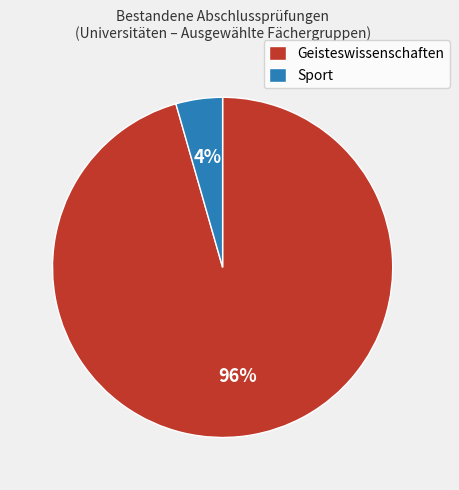

Which has a higher value, Geisteswissenschaften or Sport?

Geisteswissenschaften